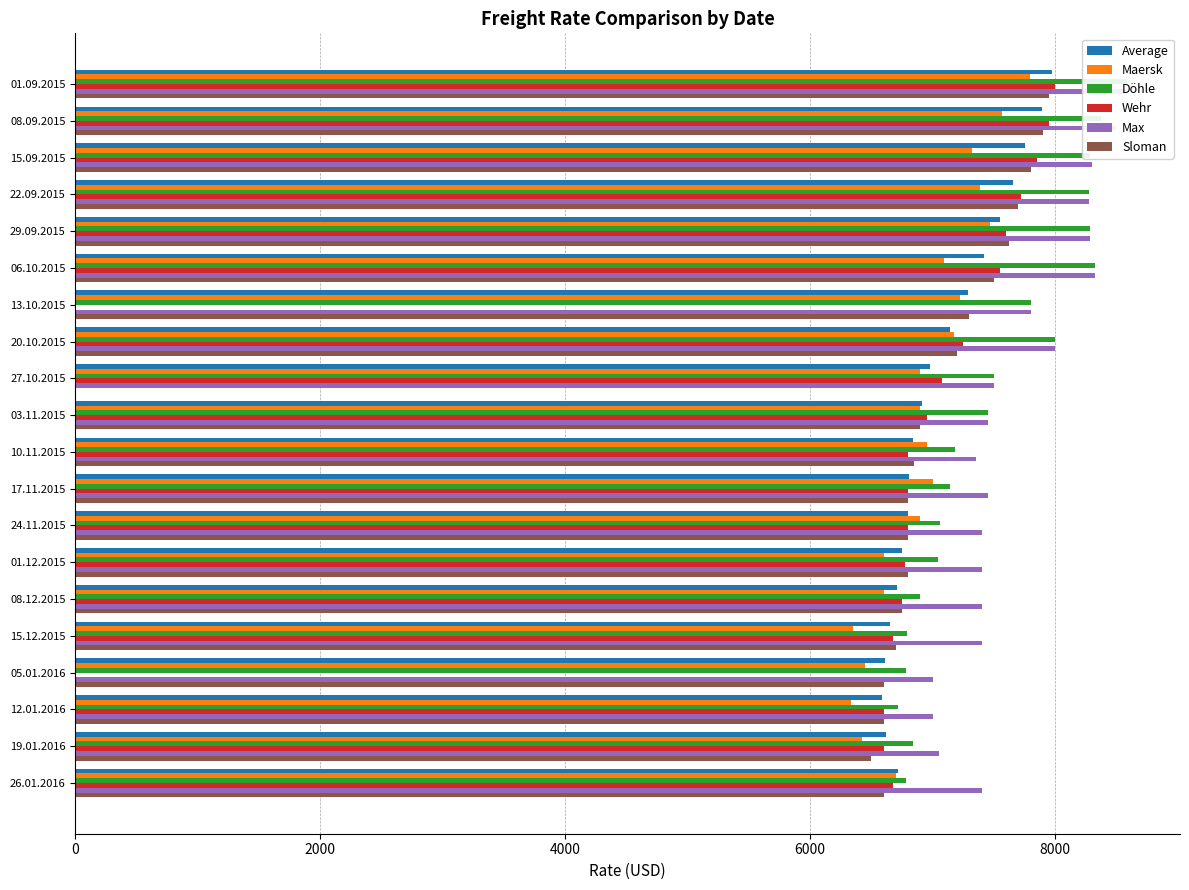

Is it true that Maersk equals 9070.5 at 26.01.2016?

False